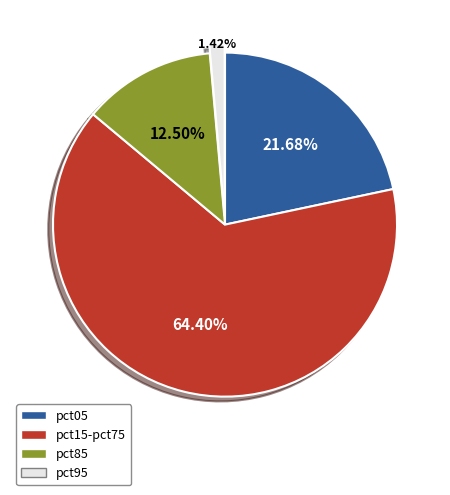

Which slice is the smallest?

pct95